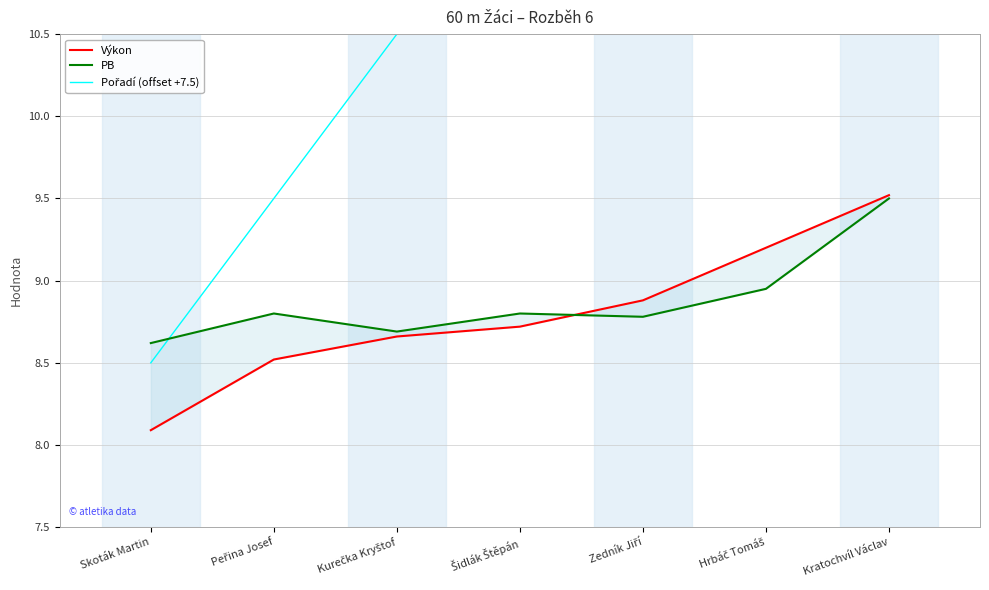

Where do PB and Výkon first cross each other?

Šidlák Štěpán and Zedník Jiří